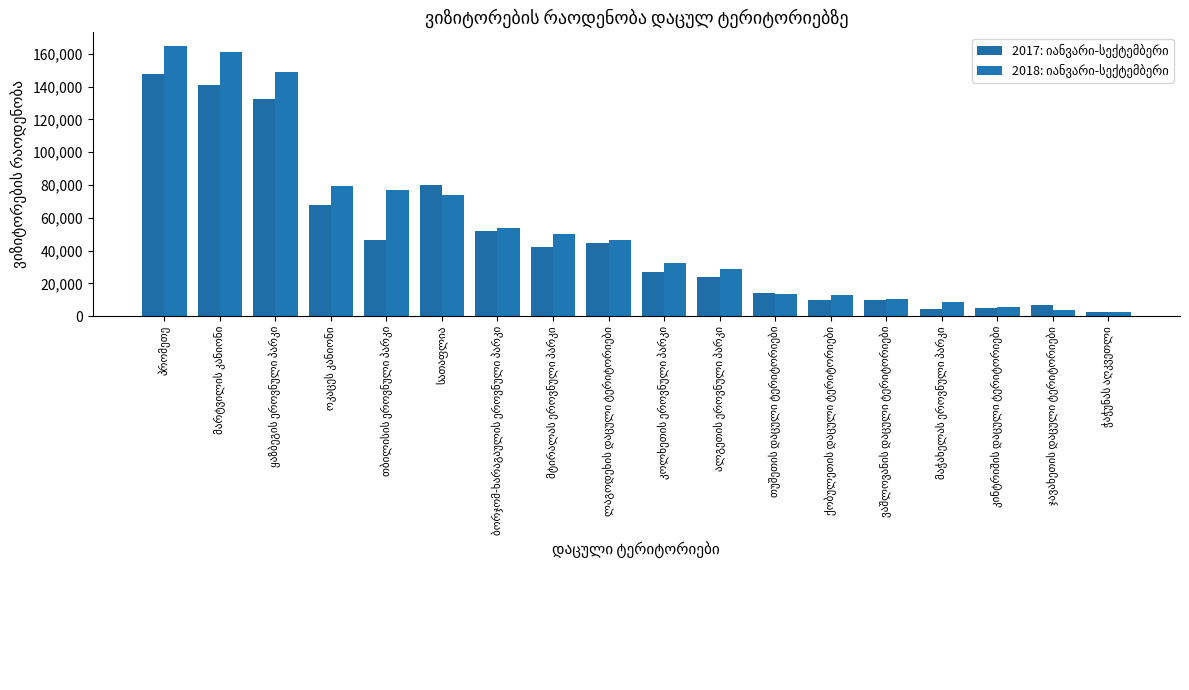

At which label is 2018: იანვარი-სექტემბერი closest to 83765?

ოკაცეს კანიონი